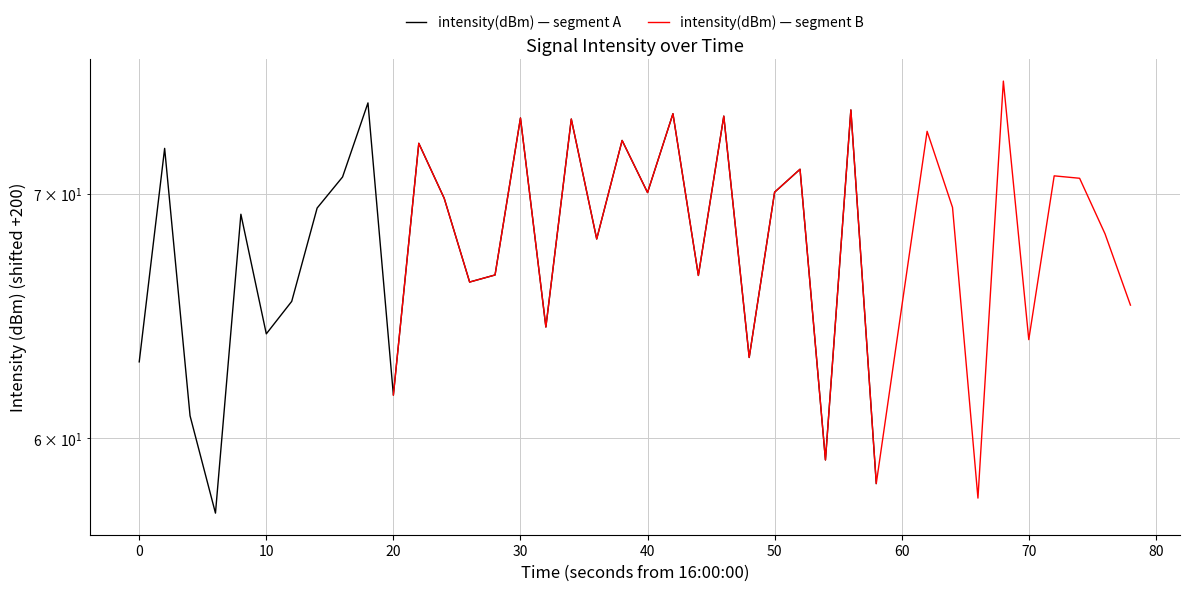

After their last crossing, which series has the higher values: intensity(dBm) — segment A or intensity(dBm) — segment B?

intensity(dBm) — segment B